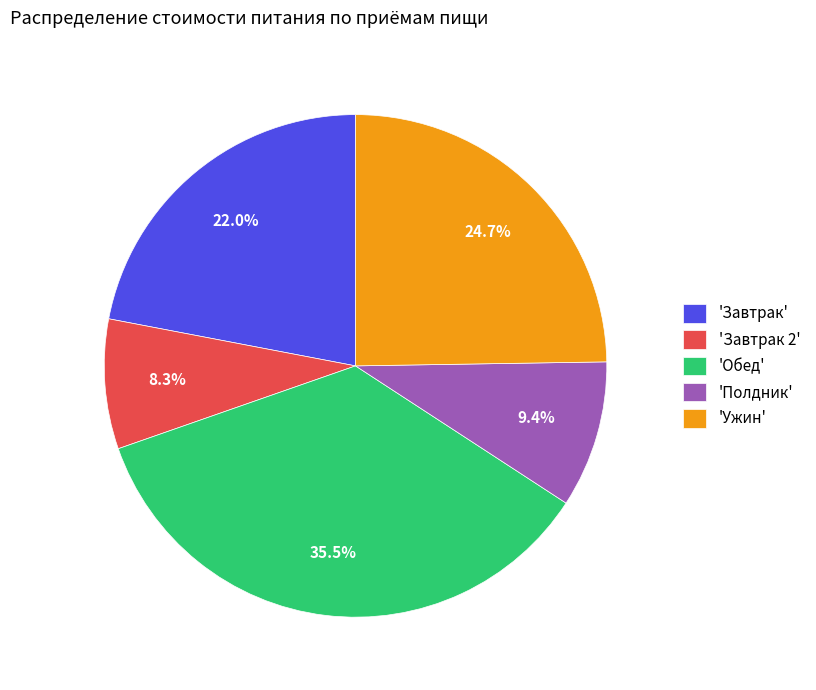

Does 'Полдник' represent more than half of the total?

No